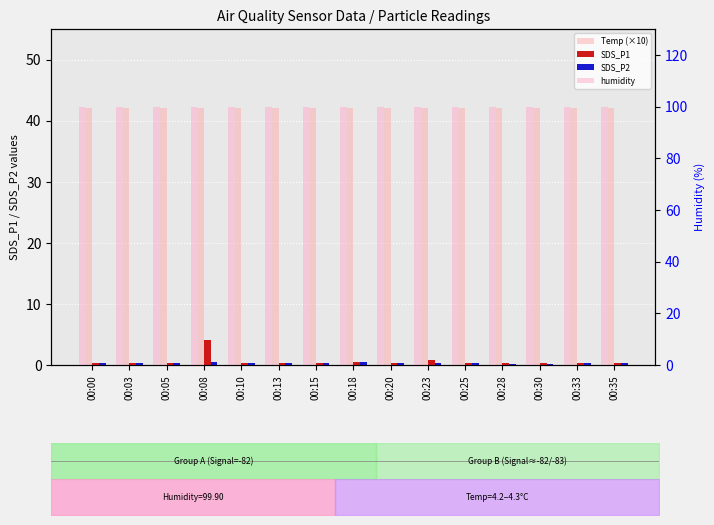

At how many categories does at least one series exceed 9?

15